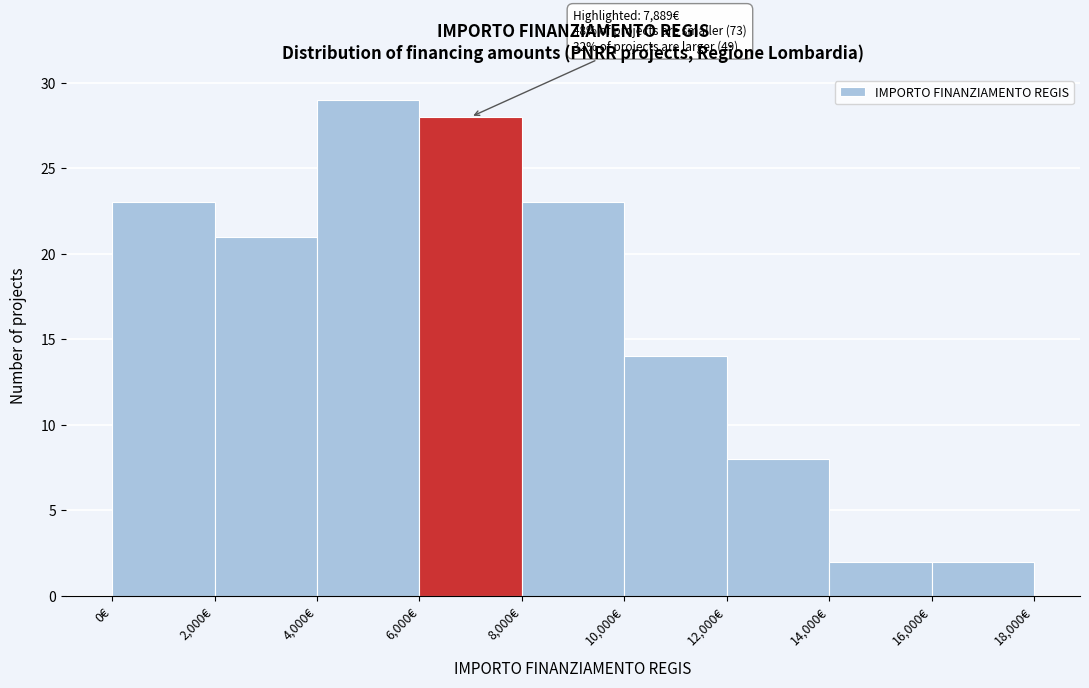

Over which range of the x-axis is the bar tallest?

4000 to 6000